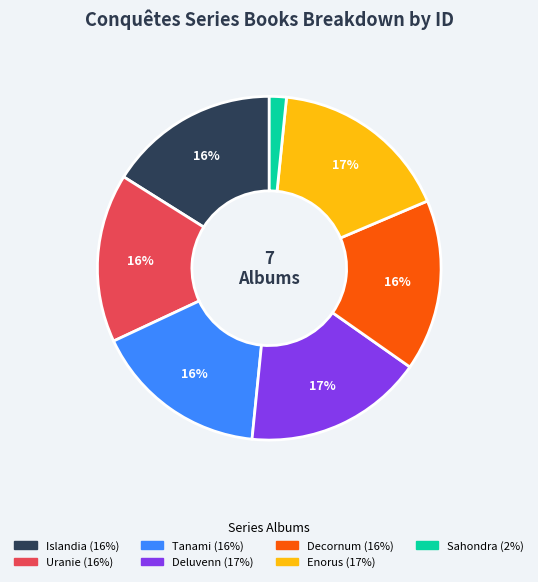

To the nearest percent, what is the difference between the largest and smallest slice percentages?

15%